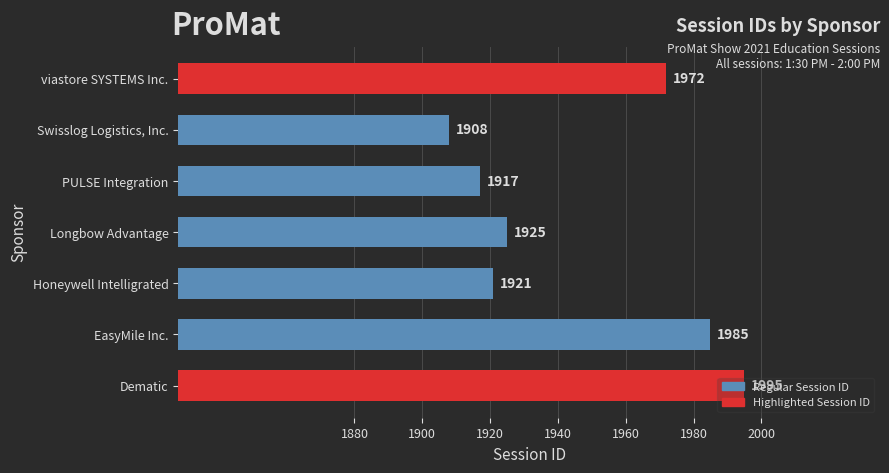

Read the value at EasyMile Inc., to the nearest 5.

1985